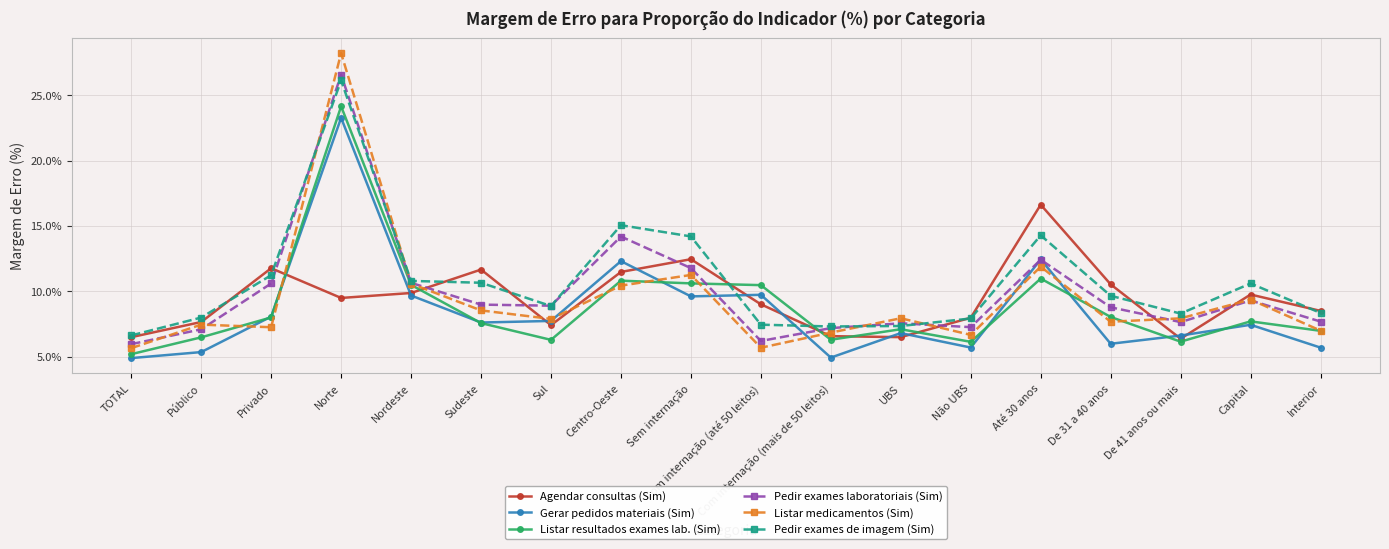

What is the smallest value displayed?

4.9